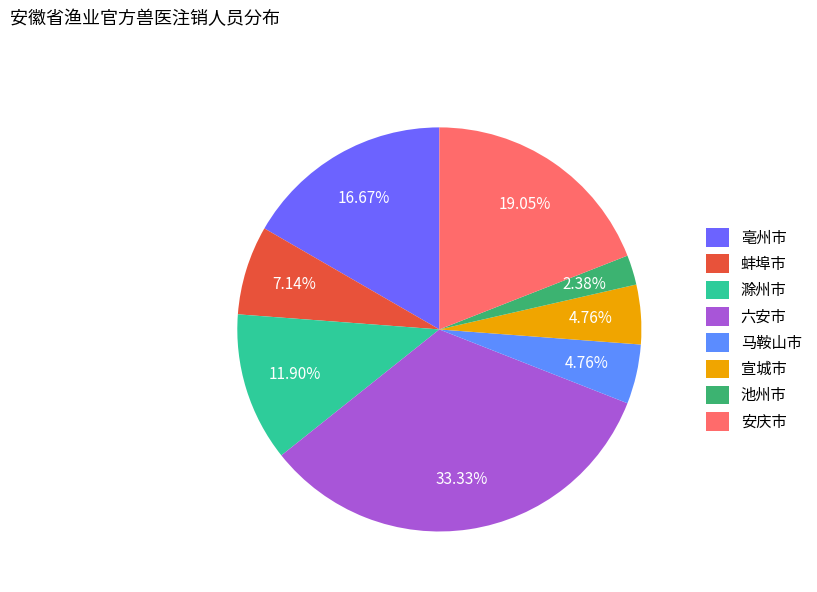

To the nearest percent, what is the combined percentage of 滁州市 and 亳州市?

29%